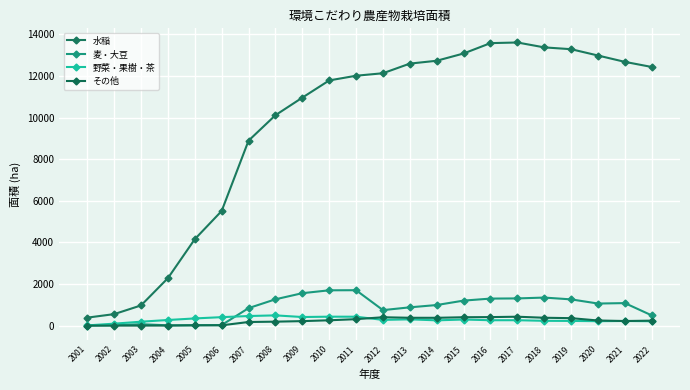

At which category does その他 reach its first local valley?

2006